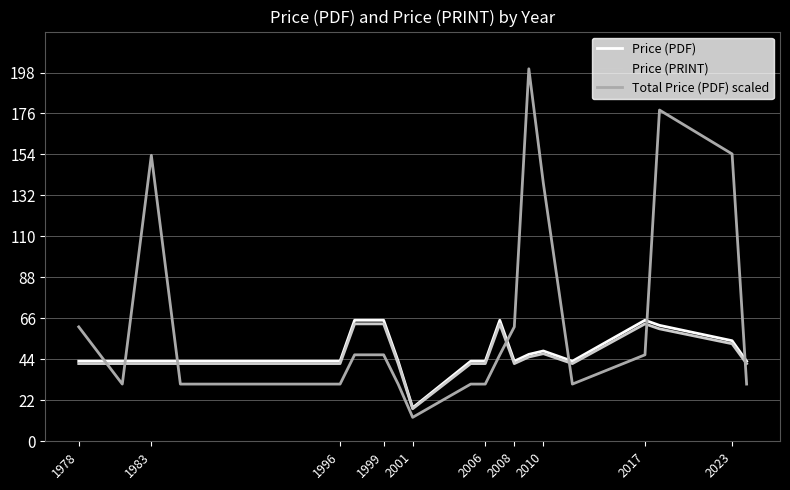

Which series has the largest range (max minus min)?

Total Price (PDF) scaled